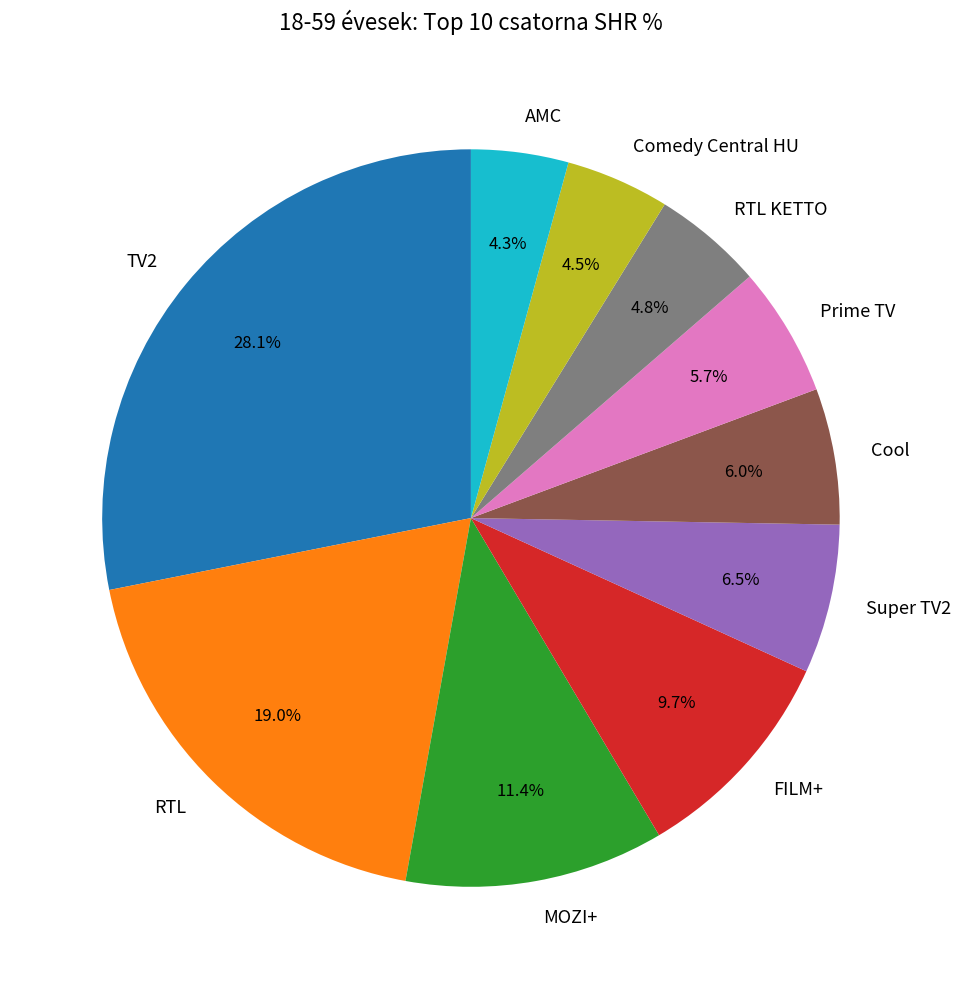

To the nearest percent, what percentage of the pie is Cool?

6%